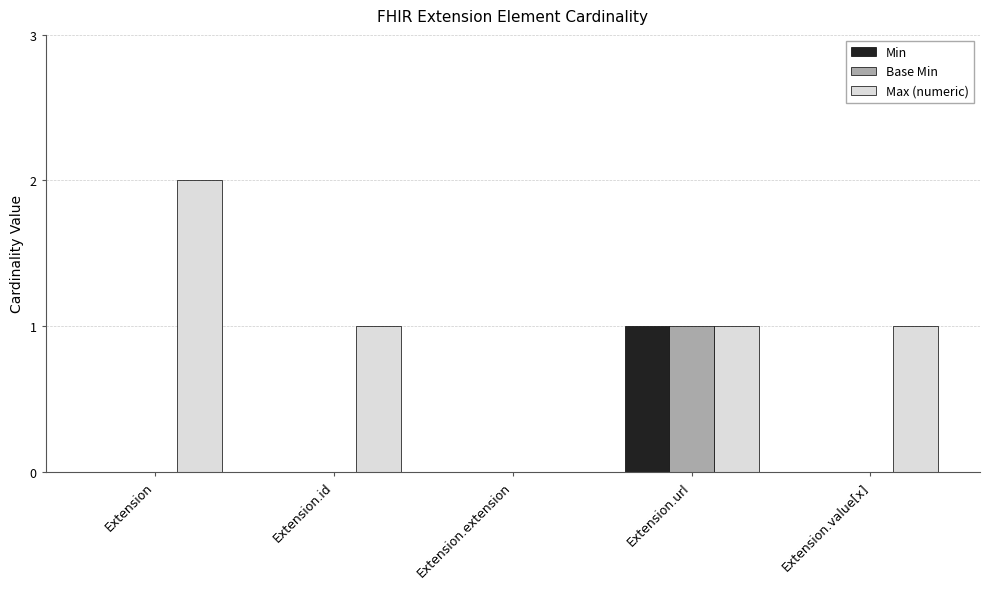

Which series changed the most between Extension.id and Extension.extension?

Max (numeric)